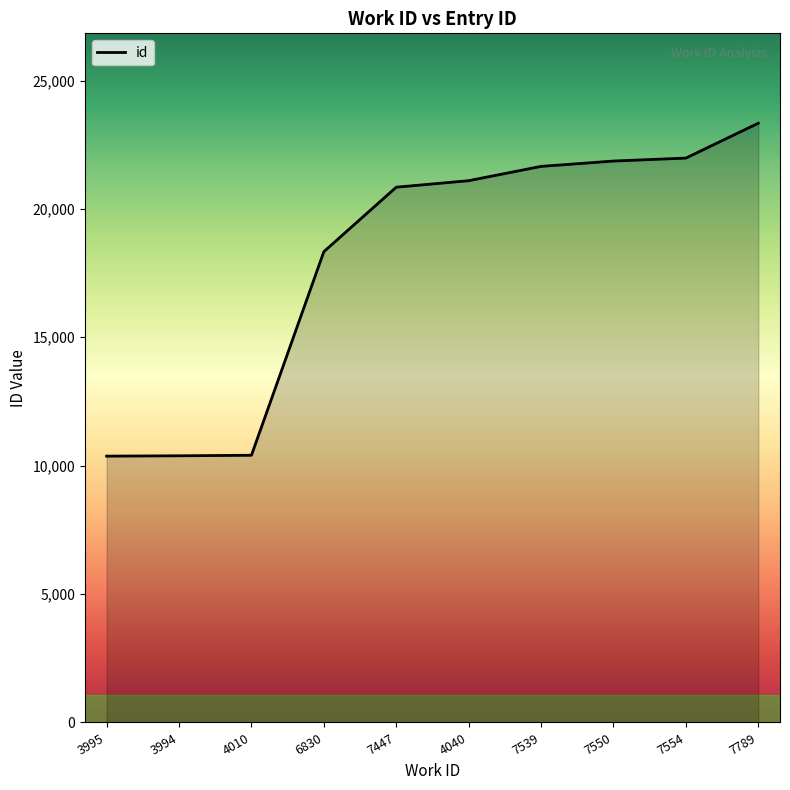

What is the difference between the maximum and second lowest values?

12952